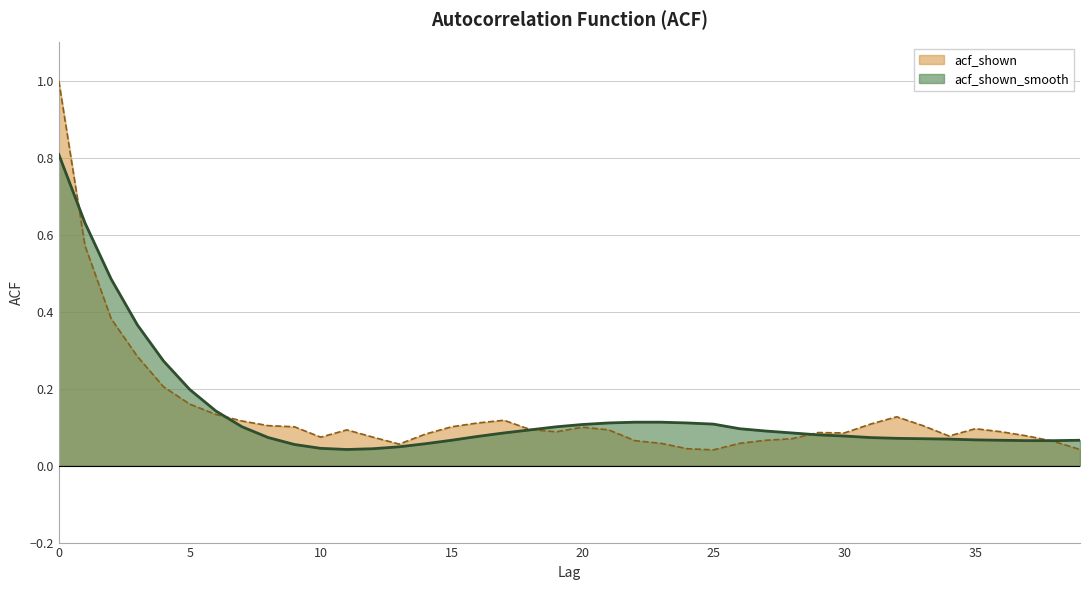

How many times do acf_shown_smooth and acf_shown cross each other?

5